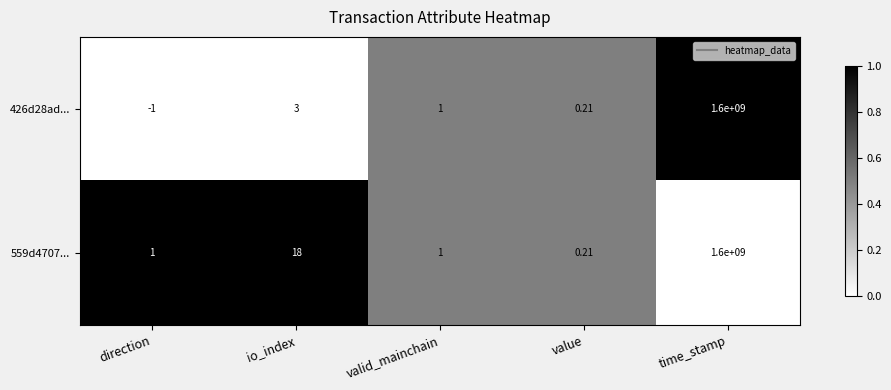

Rank the categories by 426d28ad... value from highest to lowest.

time_stamp, io_index, valid_mainchain, value, direction